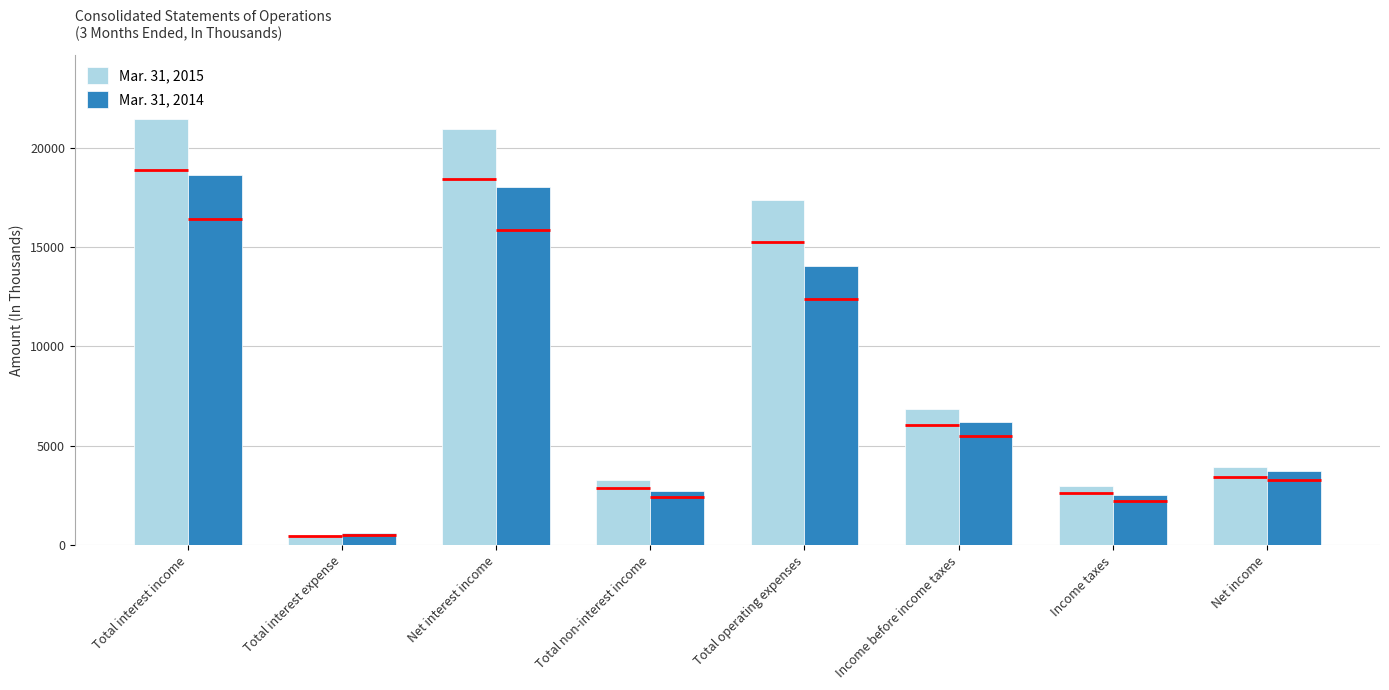

Which category has the highest value in the Mar. 31, 2015 series?

Total interest income